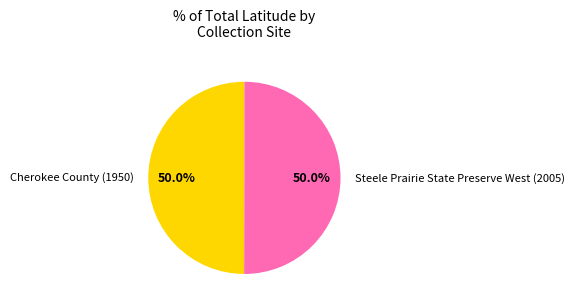

What percentage is NOT represented by Steele Prairie State Preserve West (2005)?

50.0%